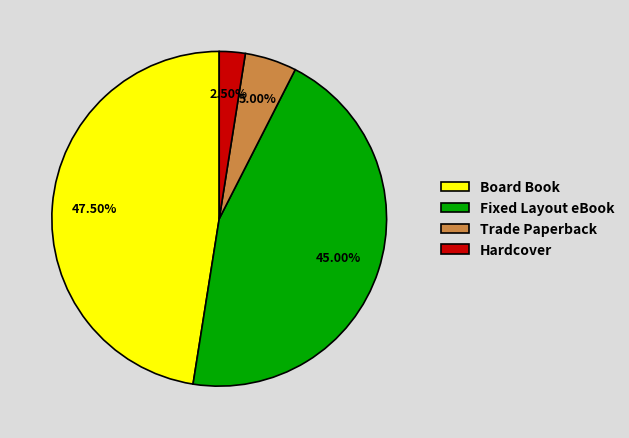

Count the number of slices in the pie.

4